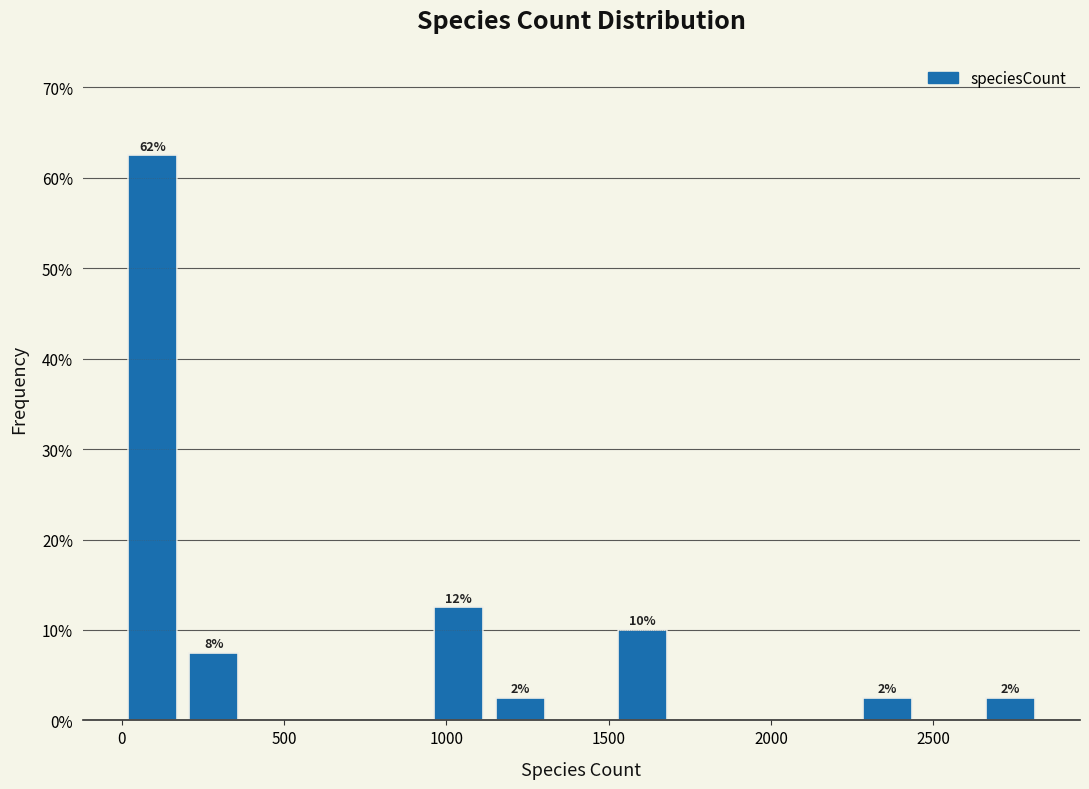

Around what value on the x-axis is the tallest bar? Give the approximate position of its centre, as read against the axis.

100